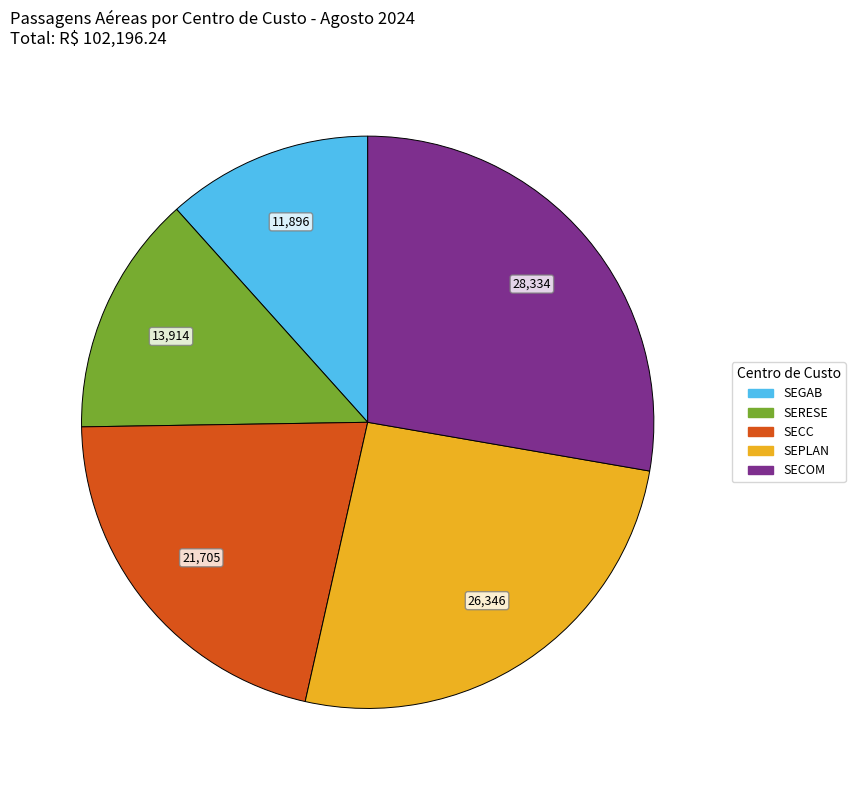

Does any single category account for the majority?

No